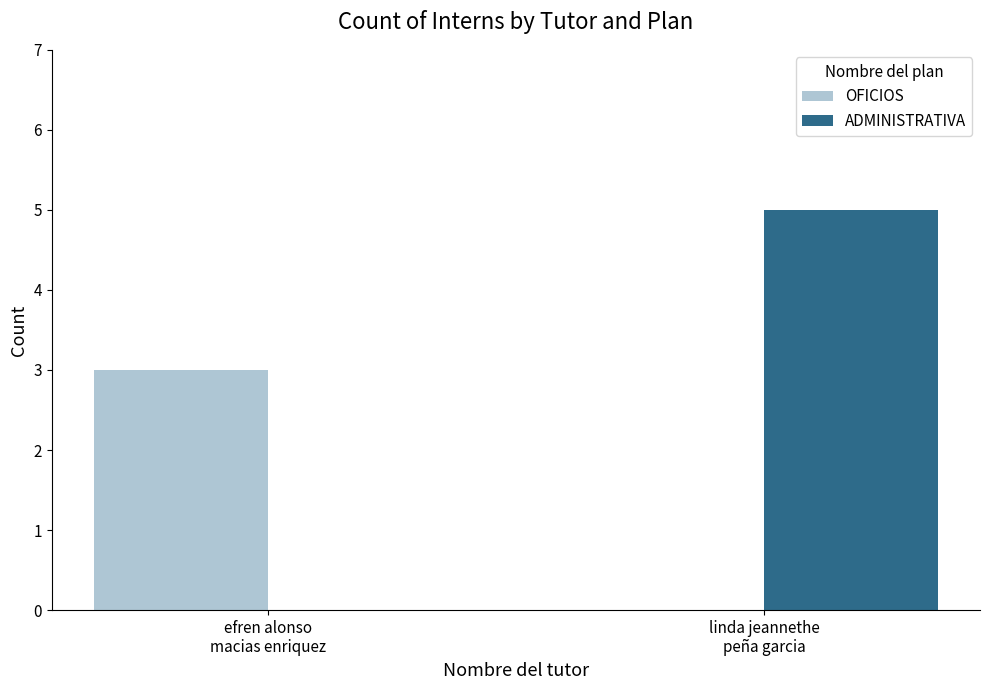

Which series has the largest total across all categories?

ADMINISTRATIVA